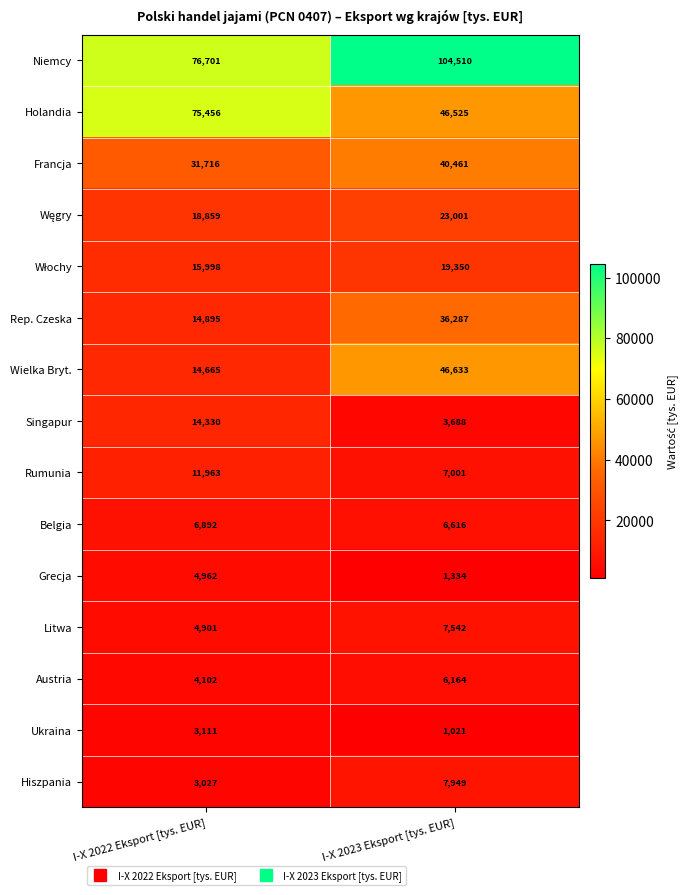

The value of Rep. Czeska at I-X 2023 Eksport [tys. EUR] is 47505. True or false?

False